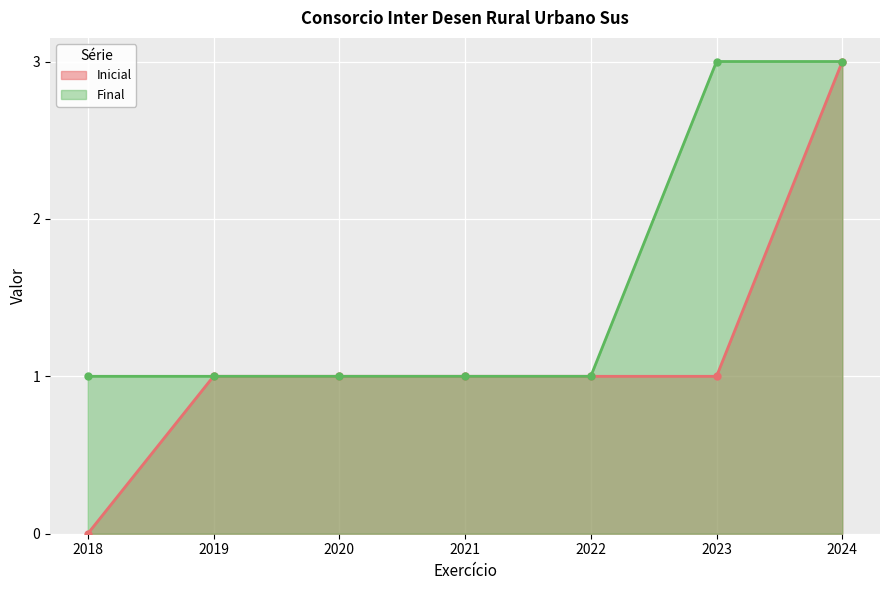

True or false: Final has a value of 2 at 2022.

False